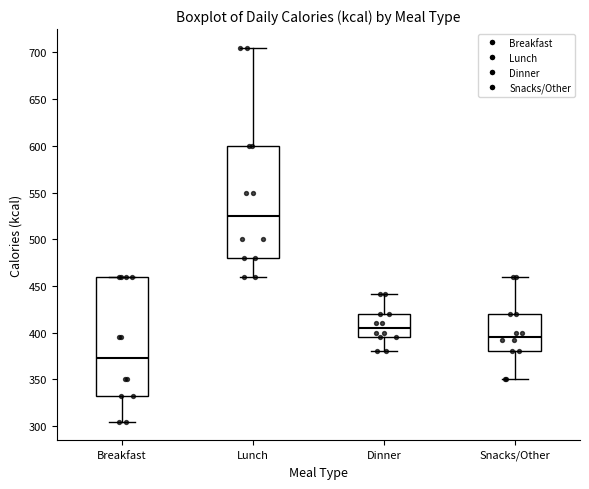

Reading left to right, transcribe this box plot: for each box, give where its median line is, the range the box spans, and where its two whiskers end, as read against the y-axis. The values are not printed on the chart, so give them approximately, as read against the axis.

Breakfast: median 375, box 330 to 460, whiskers 305 to 460
Lunch: median 525, box 480 to 600, whiskers 460 to 705
Dinner: median 405, box 395 to 420, whiskers 380 to 440
Snacks/Other: median 395, box 380 to 420, whiskers 350 to 460